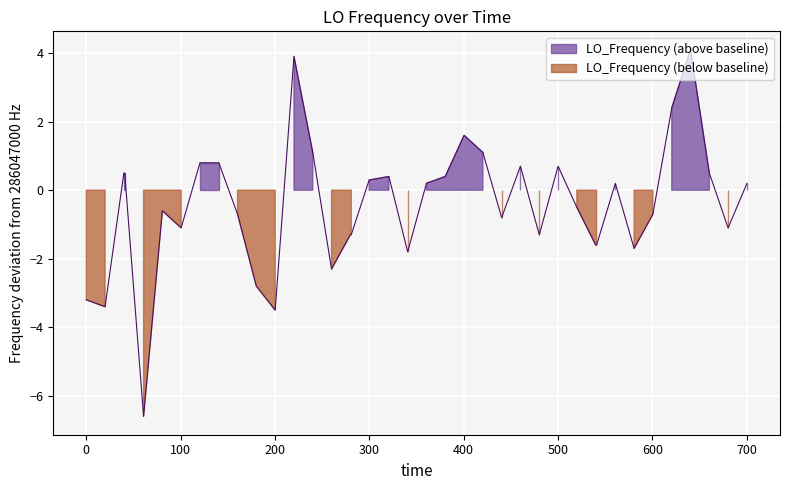

Reading left to right, list all the values displayed in this chart.

-3.2	-3.4	0.5	0.5	-6.6	-0.6	-1.1	0.8	0.8	-0.7	-2.8	-3.5	3.9	1.1	-2.3	-1.3	-1.3	0.3	0.3	0.4	-1.8	0.2	0.4	1.6	1.1	-0.8	0.7	-1.3	0.7	-0.5	-1.6	-1.6	0.2	-1.7	-0.7	2.4	4.1	0.5	-1.1	0.2